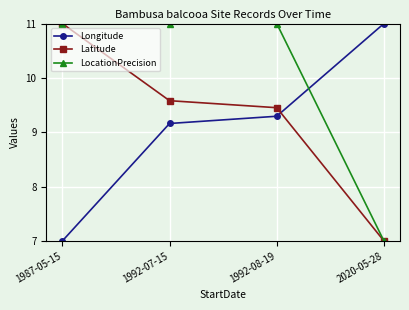

The value of Longitude at 2020-05-28 is 11.0. True or false?

True